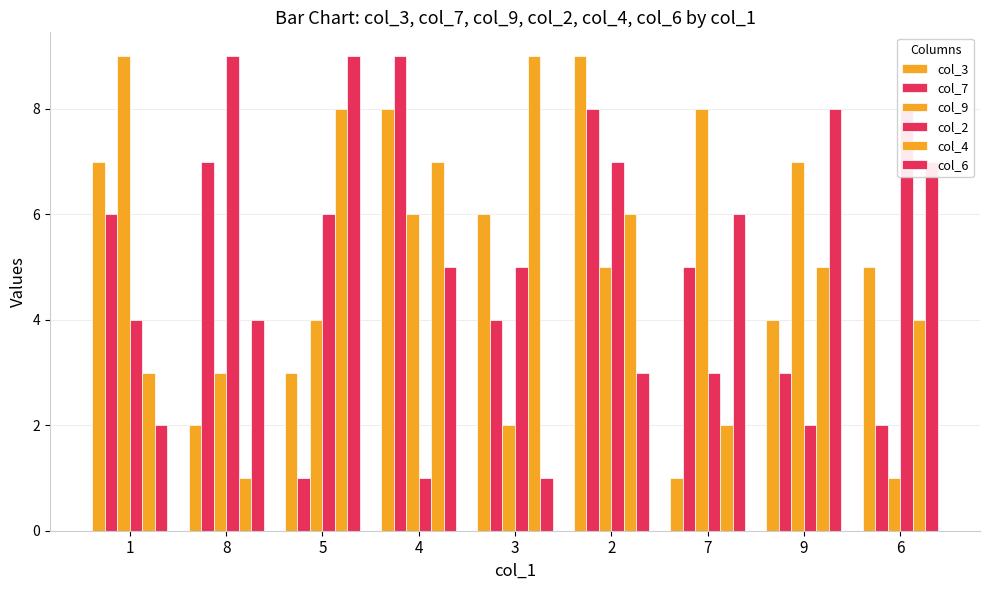

Which series changed the most between 4 and 2?

col_2